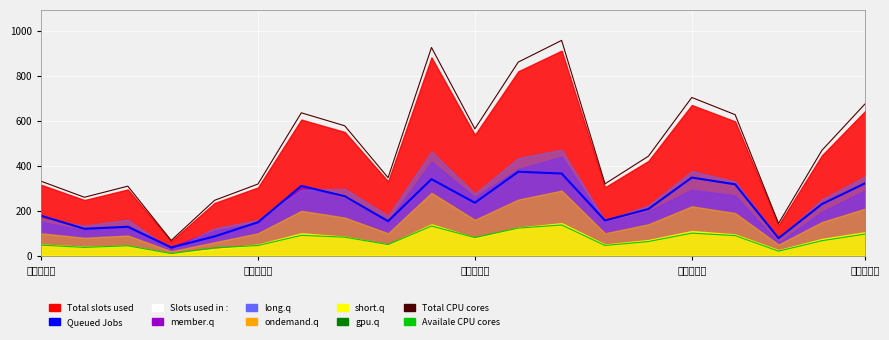

What is the highest value of the Availale CPU cores series?

136.9